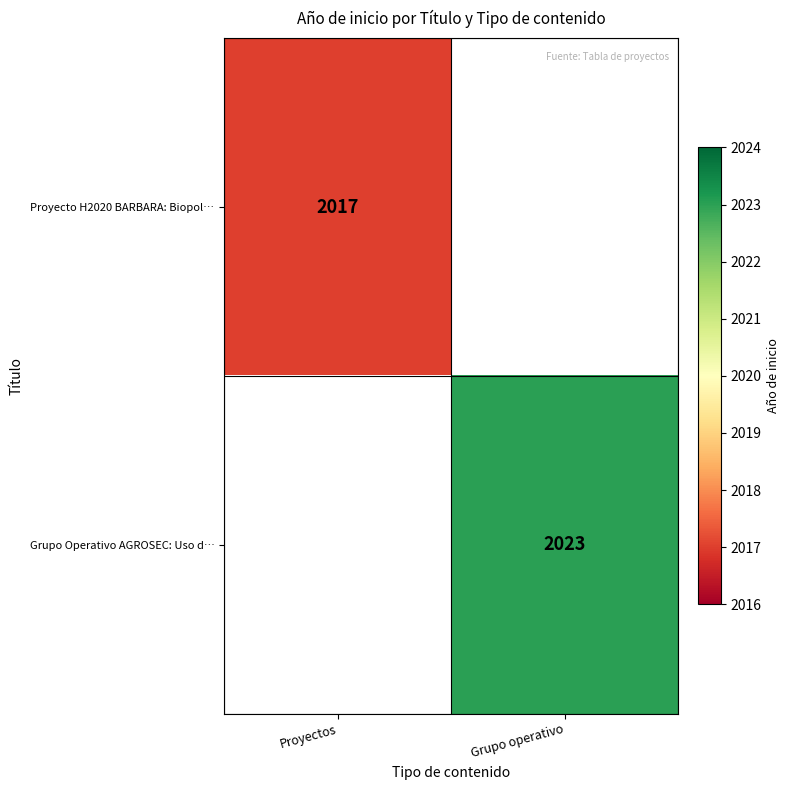

Is the value of Grupo Operativo AGROSEC: Uso d… at Grupo operativo greater than the value of Proyecto H2020 BARBARA: Biopol… at Proyectos?

Yes